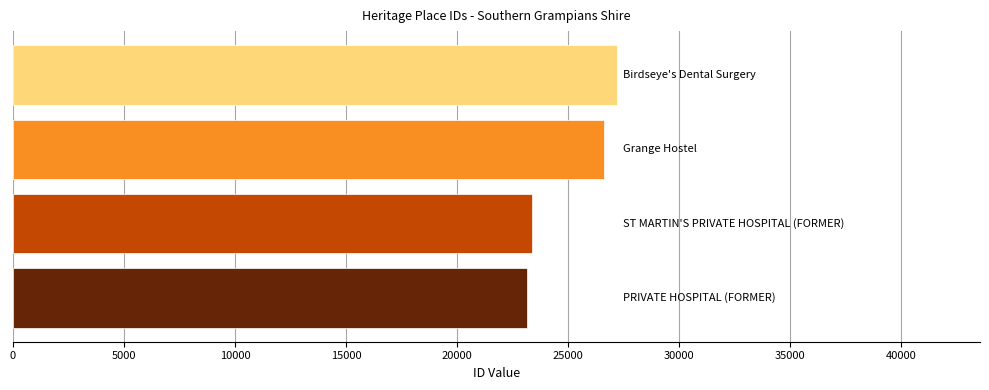

Reading bottom to top, transcribe all the data shown in this chart.

23166	23361	26639	27221